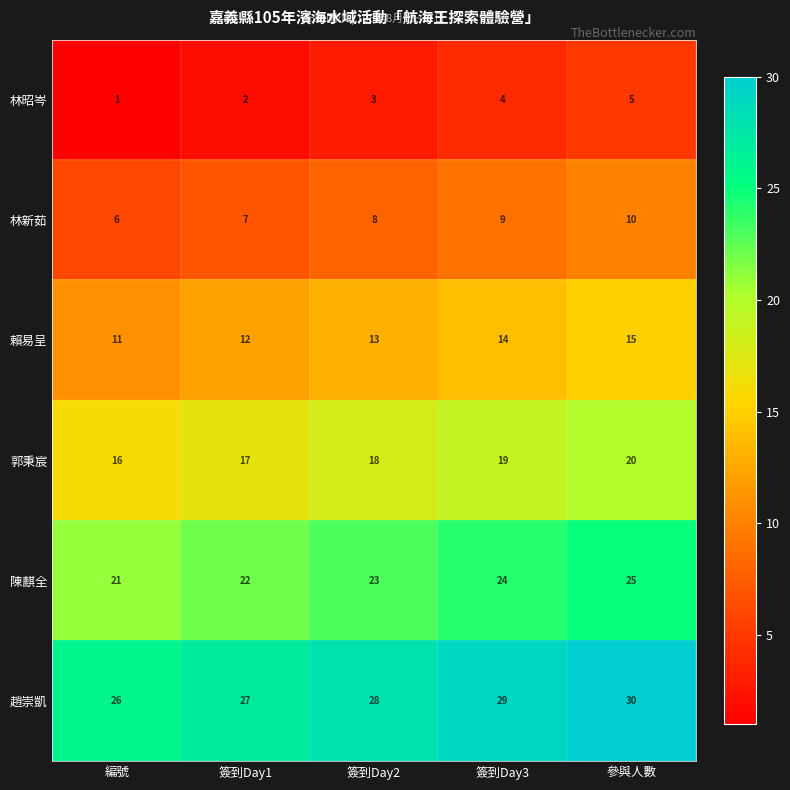

Is it true that 趙崇凱 equals 17 at 編號?

False